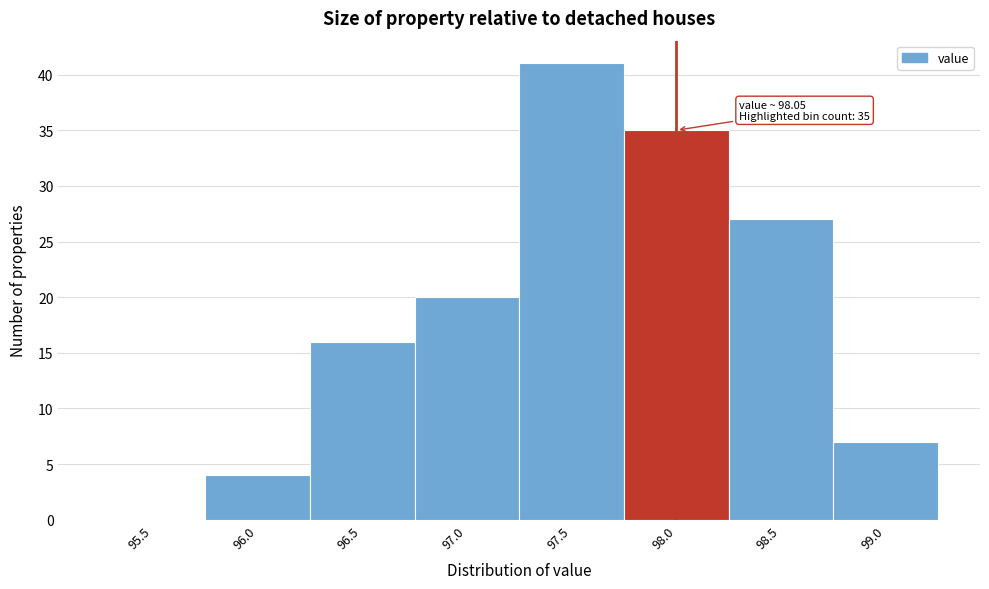

Reading left to right, extract all data points from this chart.

95.5=0	96.0=4	96.5=16	97.0=20	97.5=41	98.0=35	98.5=27	99.0=7